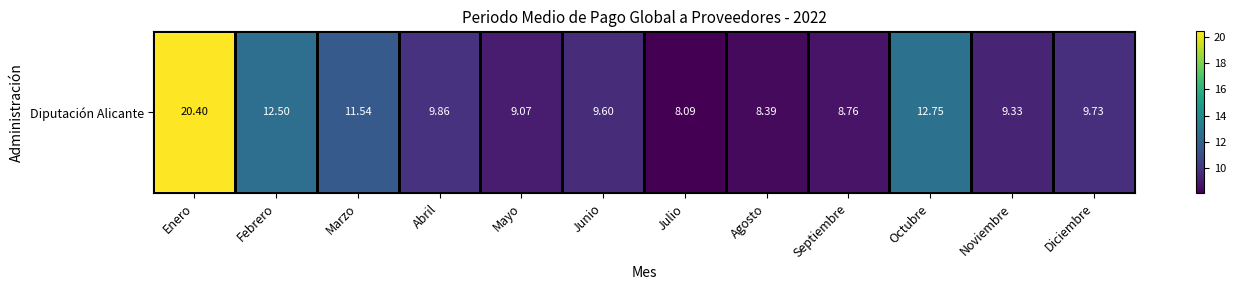

What value does the data have at Agosto?

8.4